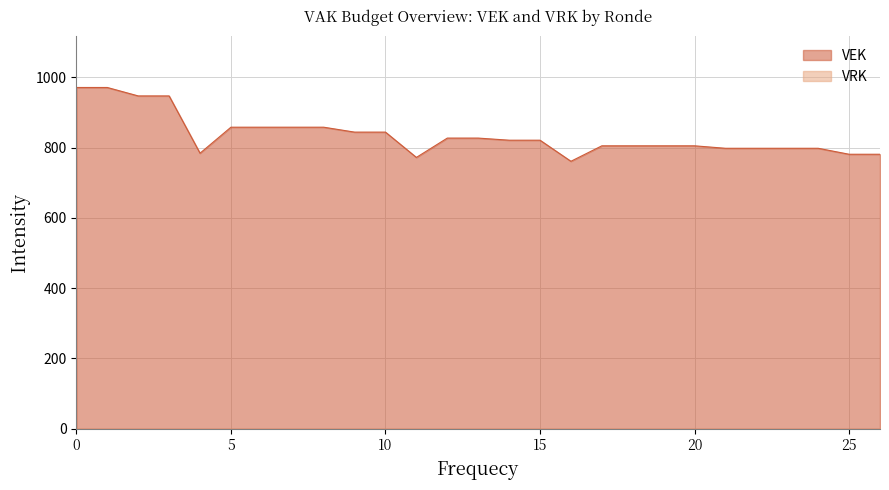

Which series has the widest spread of values?

VEK